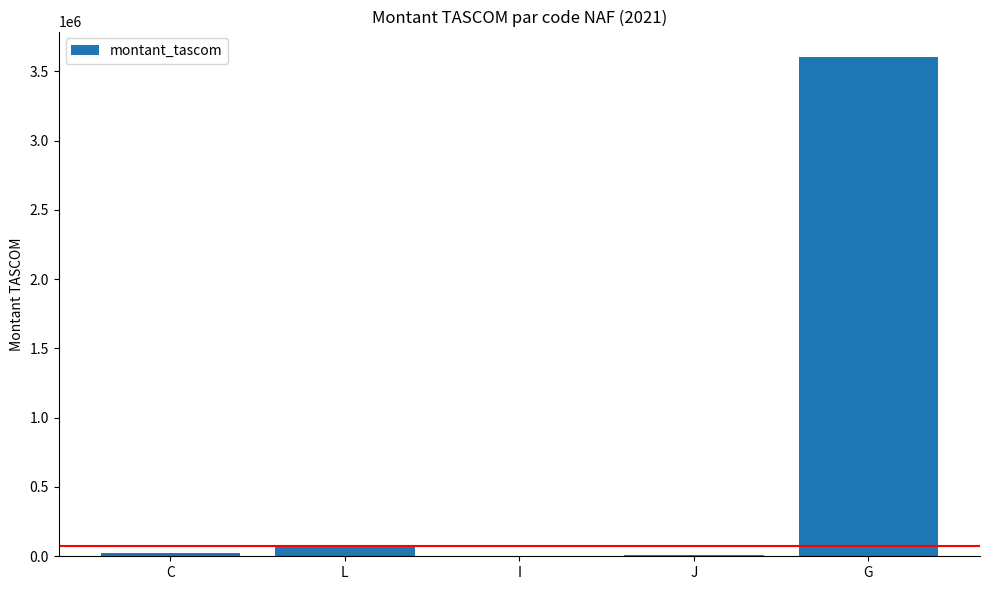

What is the maximum value shown in the chart?

3606625